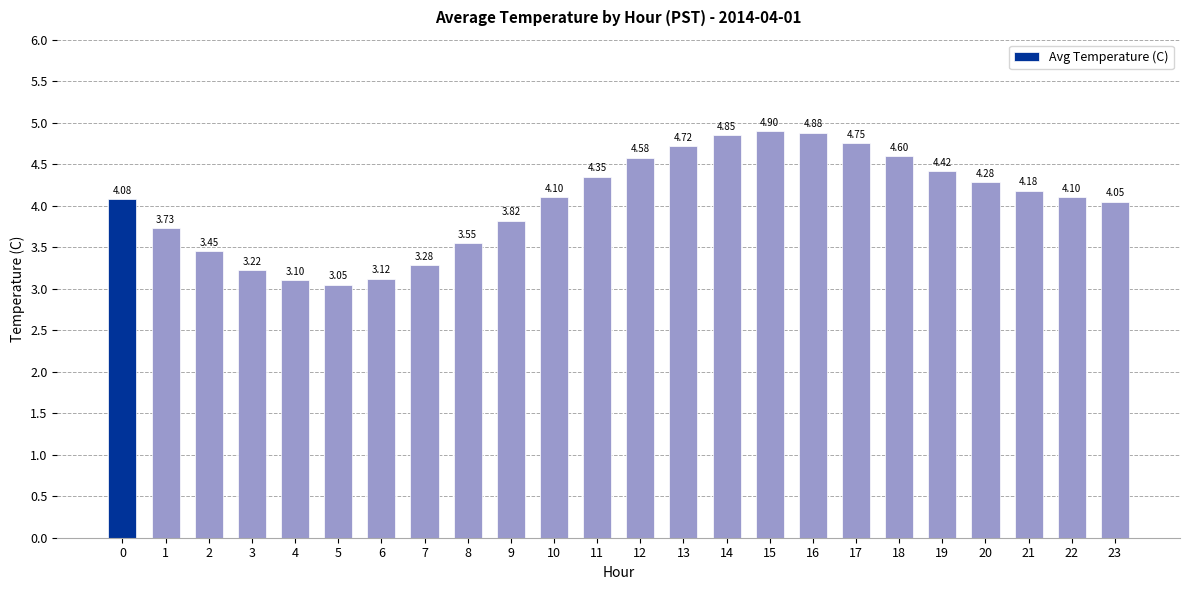

What is the difference between the values at 20 and 7?

1.0